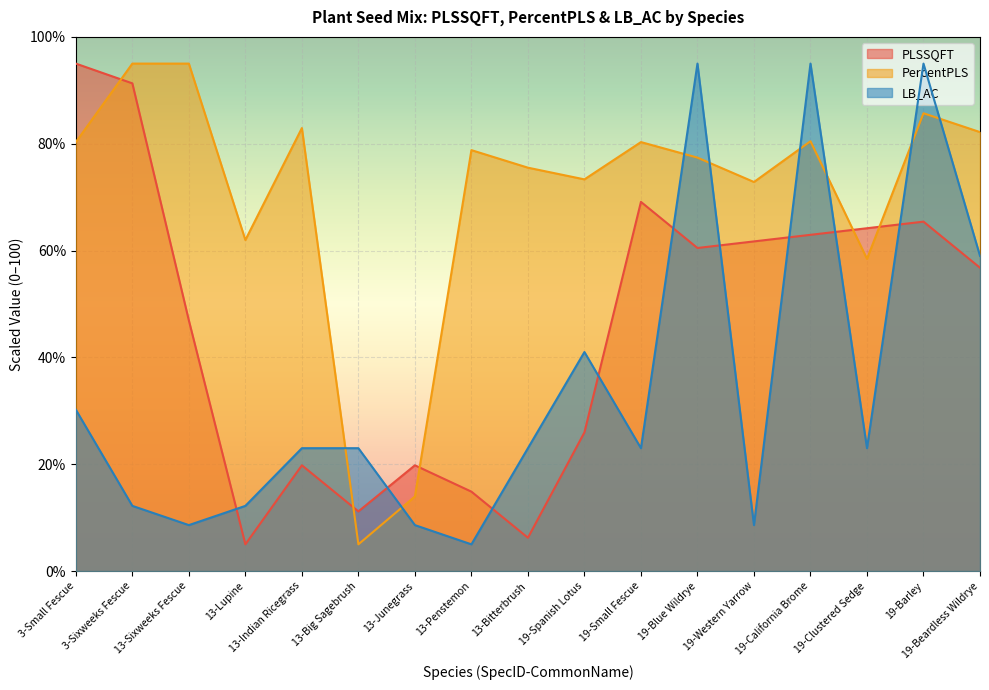

At which category is the sum across all series the highest?

19-Barley